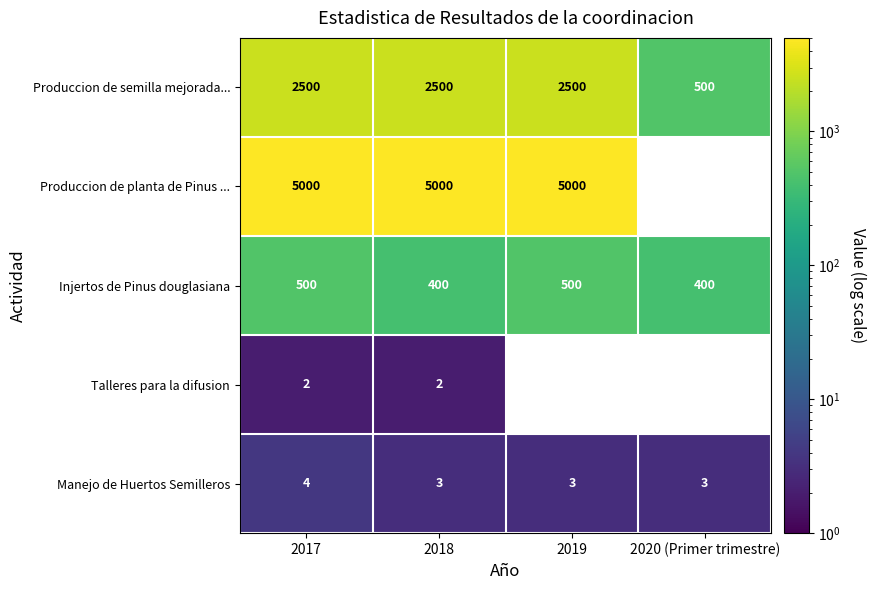

What is the spread (max minus min) of values at 2017?

4998